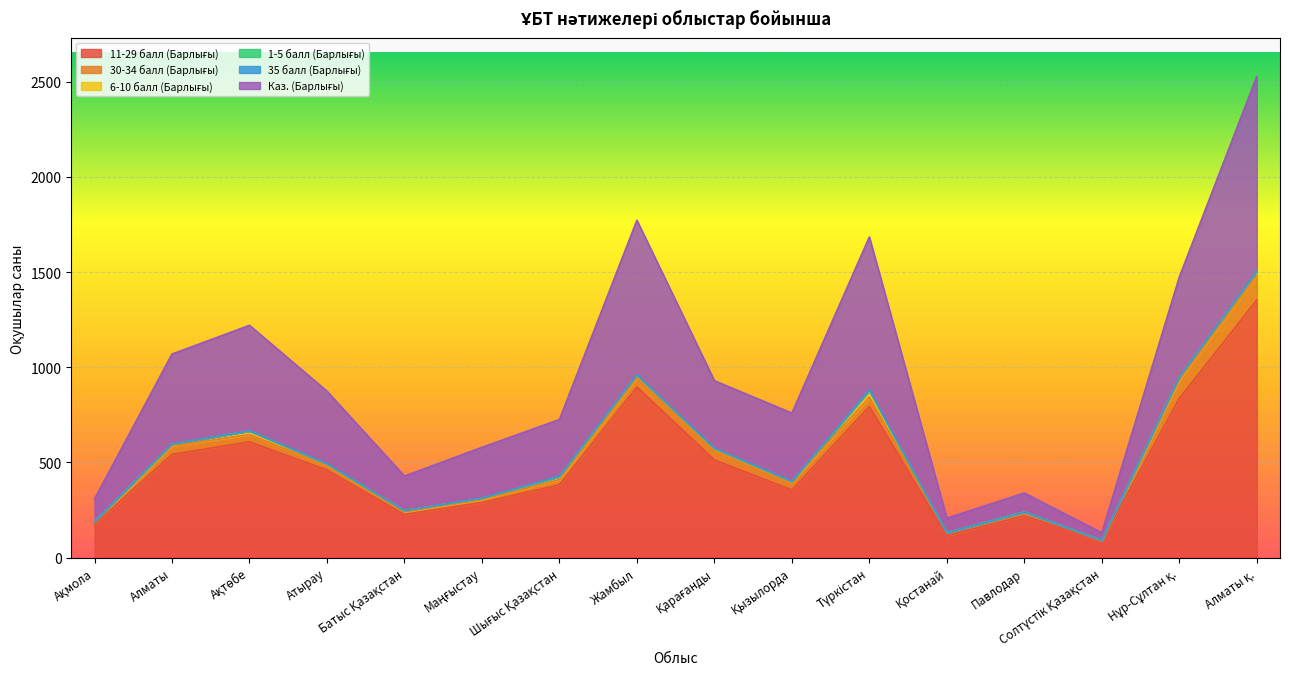

Reading left to right, transcribe all the data shown in this chart.

11-29 балл (Барлығы): Ақмола=174	Алматы=542	Ақтөбе=608	Атырау=460	Батыс Қазақстан=226	Маңғыстау=289	Шығыс Қазақстан=382	Жамбыл=896	Қарағанды=513	Қызылорда=355	Түркістан=794	Қостанай=115	Павлодар=219	Солтүстік Қазақстан=87	Нұр-Сұлтан қ.=836	Алматы қ.=1353
30-34 балл (Барлығы): Ақмола=11	Алматы=44	Ақтөбе=38	Атырау=23	Батыс Қазақстан=14	Маңғыстау=15	Шығыс Қазақстан=27	Жамбыл=47	Қарағанды=55	Қызылорда=40	Түркістан=48	Қостанай=15	Павлодар=19	Солтүстік Қазақстан=1	Нұр-Сұлтан қ.=95	Алматы қ.=130
6-10 балл (Барлығы): Ақмола=3	Алматы=8	Ақтөбе=19	Атырау=7	Батыс Қазақстан=6	Маңғыстау=6	Шығыс Қазақстан=16	Жамбыл=14	Қарағанды=5	Қызылорда=4	Түркістан=35	Қостанай=0	Павлодар=1	Солтүстік Қазақстан=2	Нұр-Сұлтан қ.=15	Алматы қ.=18
1-5 балл (Барлығы): Ақмола=0	Алматы=1	Ақтөбе=0	Атырау=2	Батыс Қазақстан=0	Маңғыстау=1	Шығыс Қазақстан=0	Жамбыл=2	Қарағанды=0	Қызылорда=0	Түркістан=1	Қостанай=0	Павлодар=0	Солтүстік Қазақстан=0	Нұр-Сұлтан қ.=0	Алматы қ.=1
35 балл (Барлығы): Ақмола=0	Алматы=0	Ақтөбе=1	Атырау=0	Батыс Қазақстан=0	Маңғыстау=0	Шығыс Қазақстан=2	Жамбыл=0	Қарағанды=2	Қызылорда=1	Түркістан=2	Қостанай=0	Павлодар=0	Солтүстік Қазақстан=0	Нұр-Сұлтан қ.=0	Алматы қ.=2
Каз. (Барлығы): Ақмола=120	Алматы=474	Ақтөбе=554	Атырау=382	Батыс Қазақстан=182	Маңғыстау=268	Шығыс Қазақстан=298	Жамбыл=813	Қарағанды=354	Қызылорда=359	Түркістан=804	Қостанай=77	Павлодар=100	Солтүстік Қазақстан=40	Нұр-Сұлтан қ.=527	Алматы қ.=1023